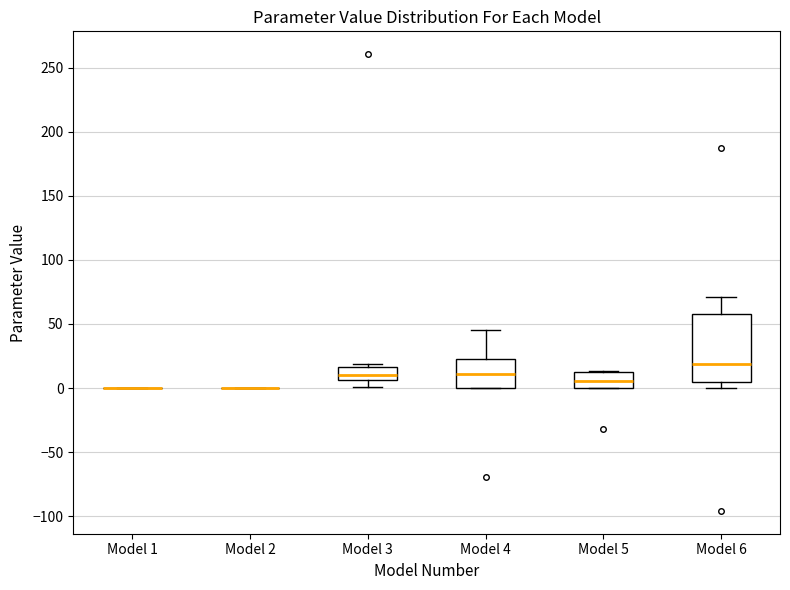

Reading left to right, read every box against the y-axis: the position of its median line, the range the box covers, and the ends of its whiskers. The values are not printed on the chart, so give them approximately, as read against the axis.

Model 1: box collapsed to a line at 0, whiskers 0 to 0
Model 2: box collapsed to a line at 0, whiskers 0 to 0
Model 3: median 10, box 5 to 15, whiskers 0 to 20
Model 4: median 10, box 0 to 25, whiskers 0 to 45
Model 5: median 5, box 0 to 15, whiskers 0 to 15
Model 6: median 20, box 5 to 60, whiskers 0 to 70